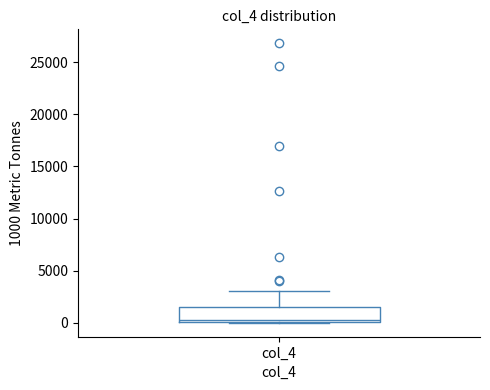

Where is the lower edge of the box for col_4 on the y-axis? The values are not printed on the chart, so give them approximately, as read against the axis.

0